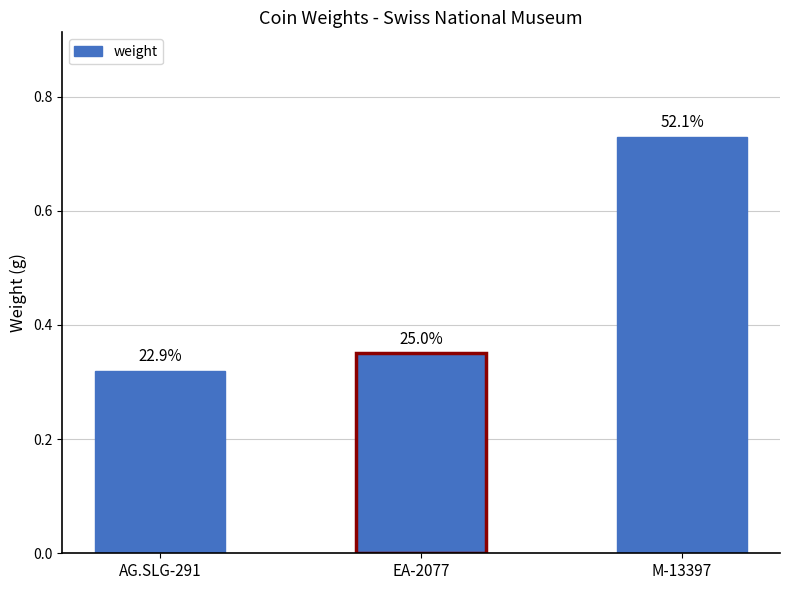

Rank the categories by value from lowest to highest.

AG.SLG-291, EA-2077, M-13397